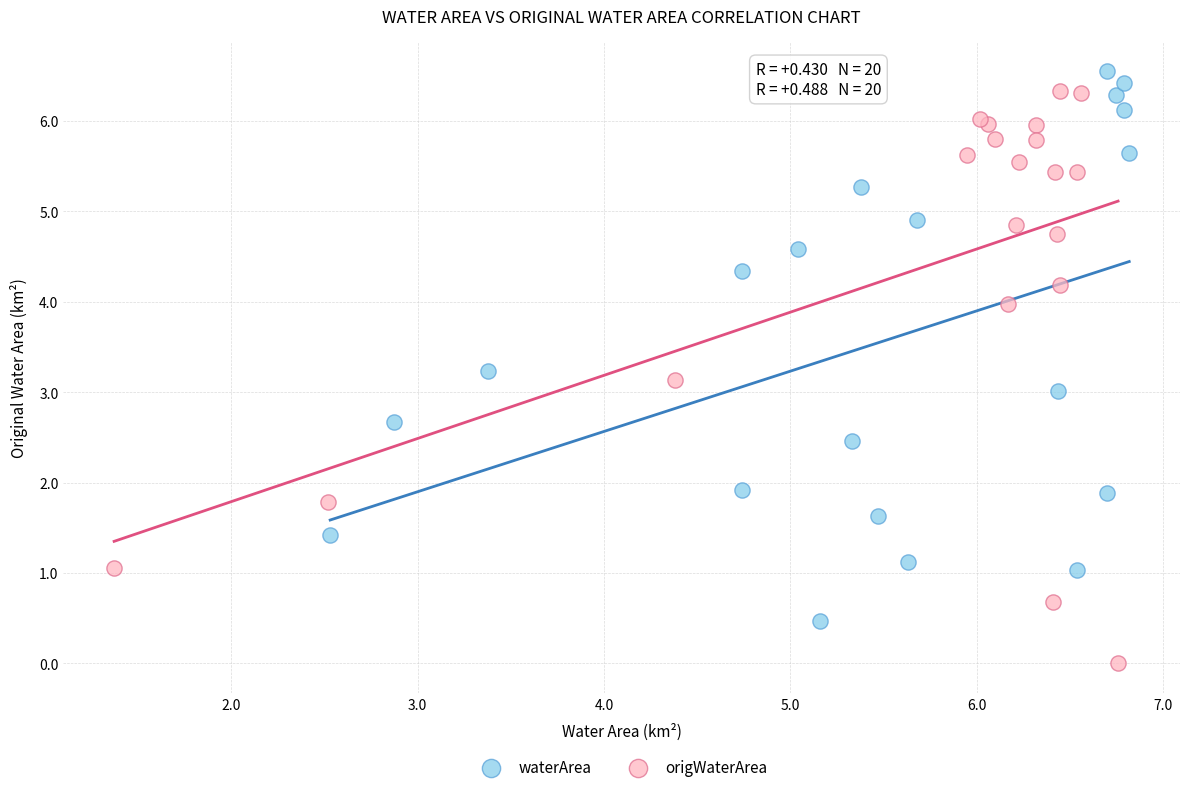

Which series reaches the maximum Y coordinate?

waterArea